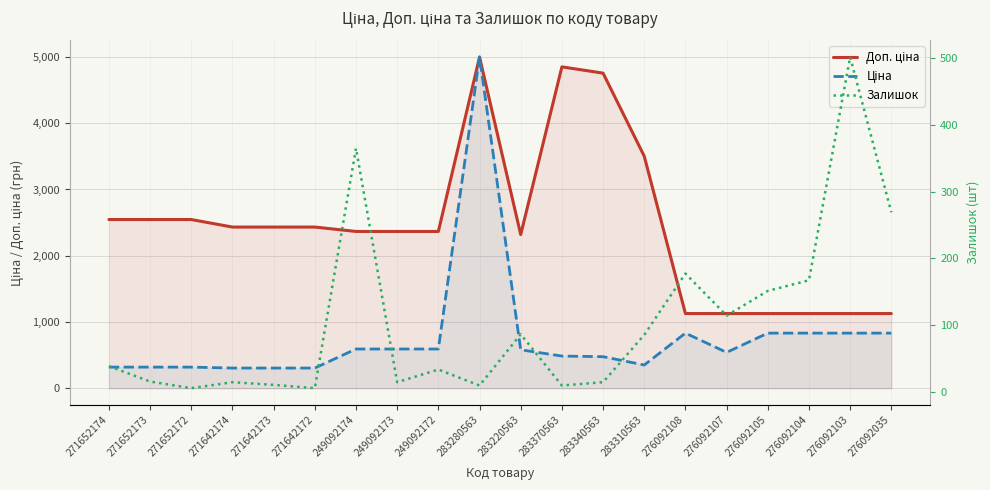

Count the number of data series in this chart.

3